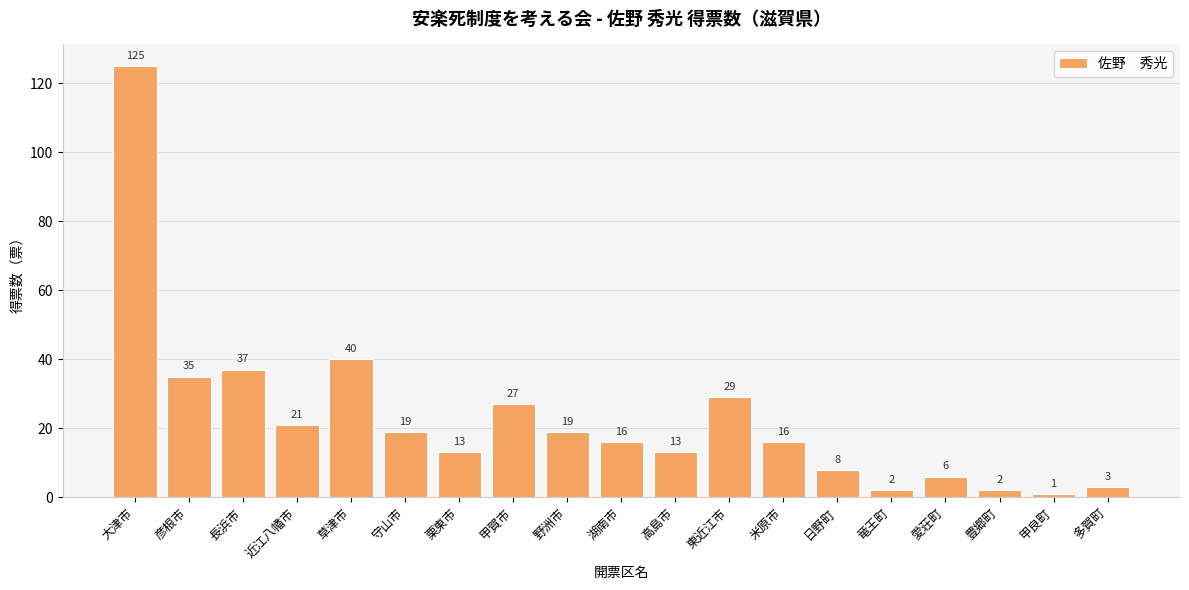

How many data points are less than 16?

8